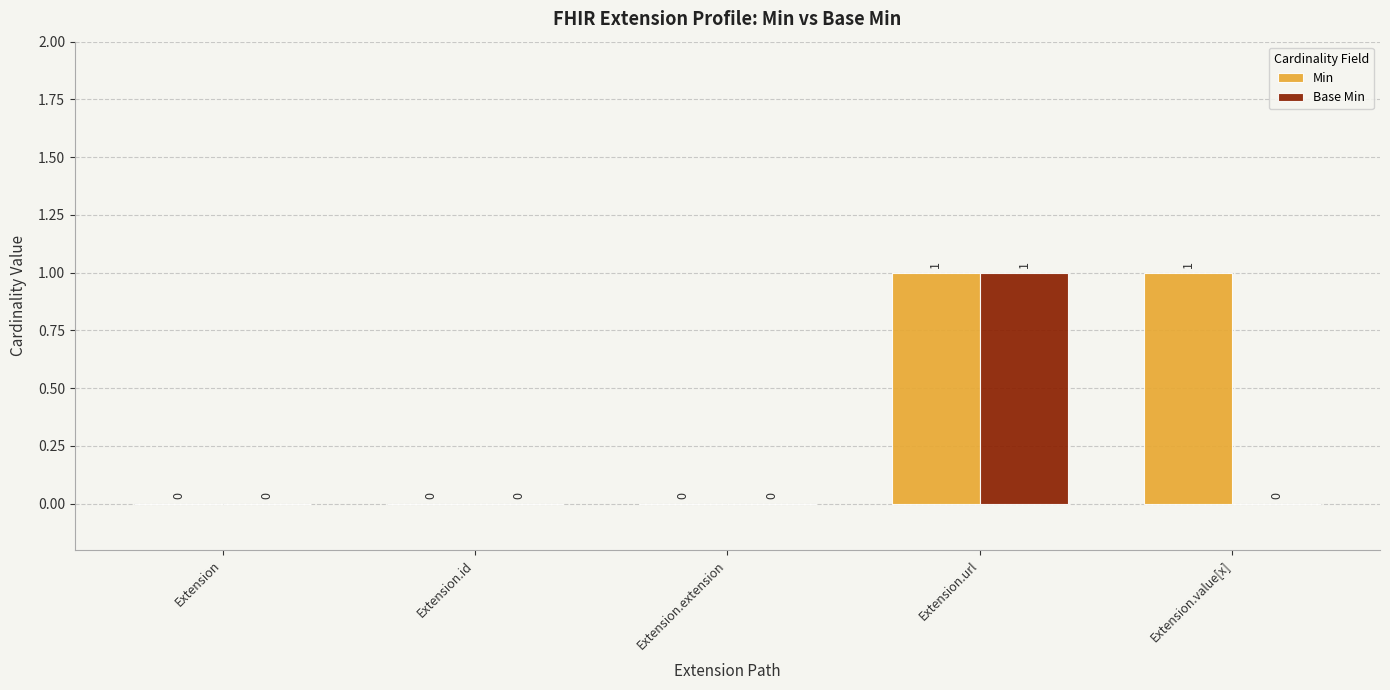

How many Base Min values are between 0 and 1?

5